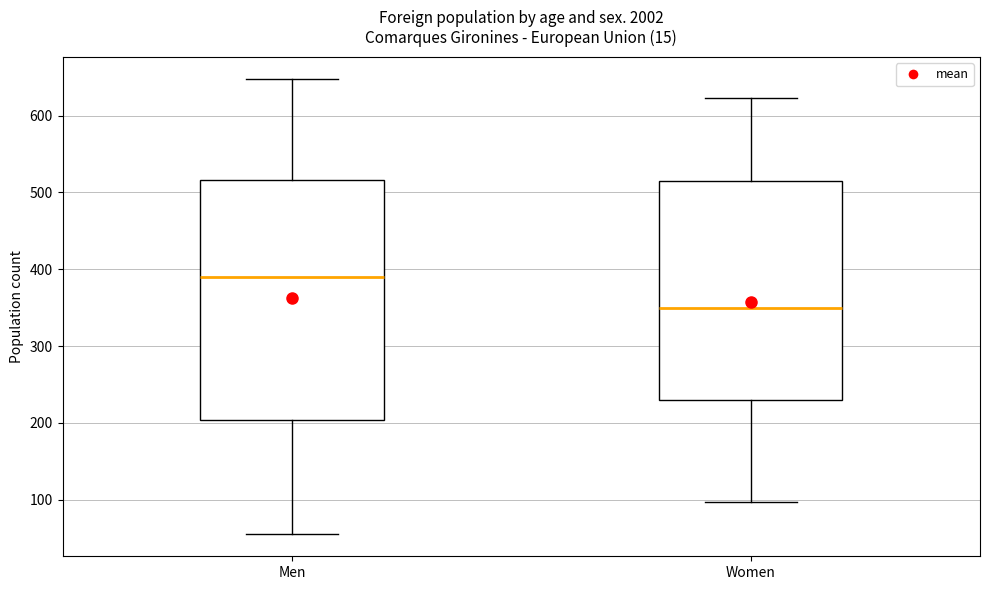

Where is the lower edge of the box for Women on the y-axis? The values are not printed on the chart, so give them approximately, as read against the axis.

230